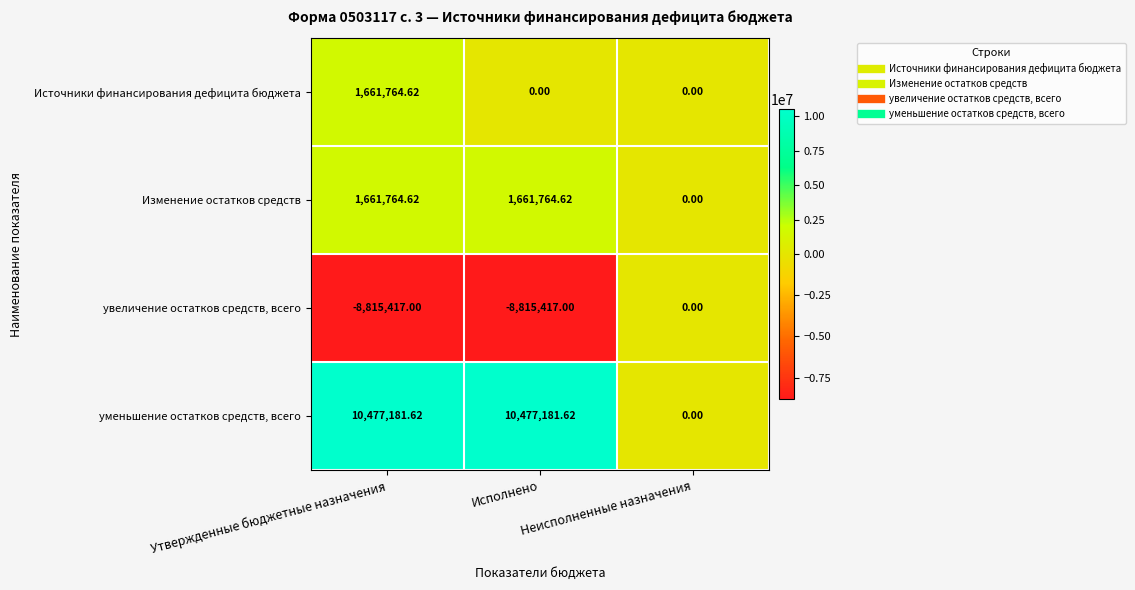

Between Утвержденные бюджетные назначения and Исполнено, which series saw the biggest shift?

Источники финансирования дефицита бюджета